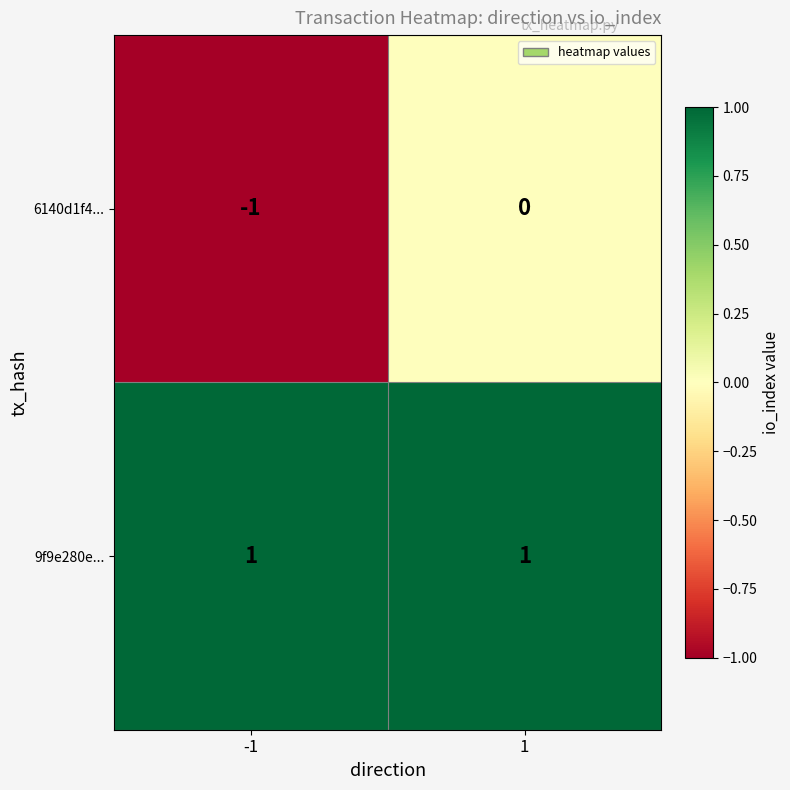

Which series has the largest range (max minus min)?

6140d1f4...